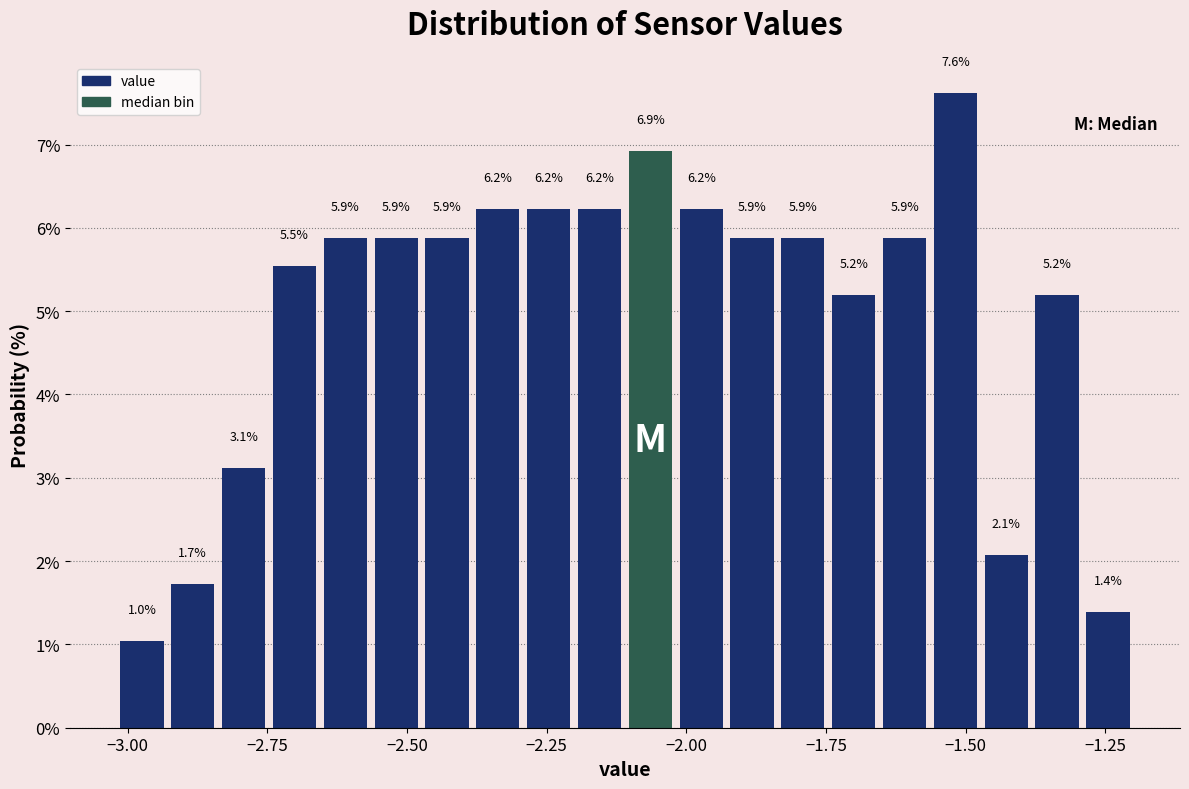

Read against the x-axis, roughly where is the centre of the tallest bar?

-1.50